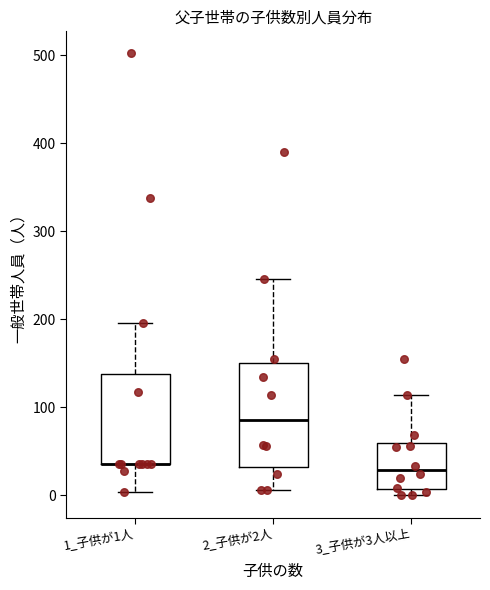

Which box is the tallest, from its lower edge to its upper edge?

2_子供が2人